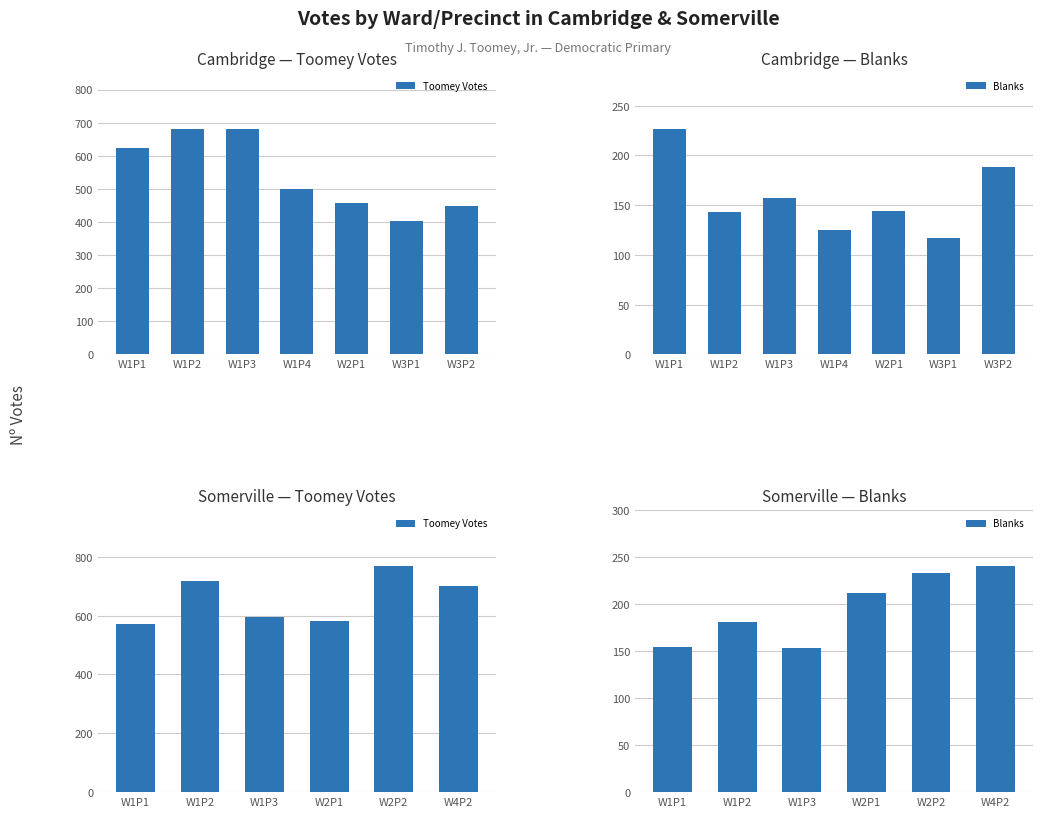

What is the difference between the second highest and second lowest values in the Toomey Votes series?

136